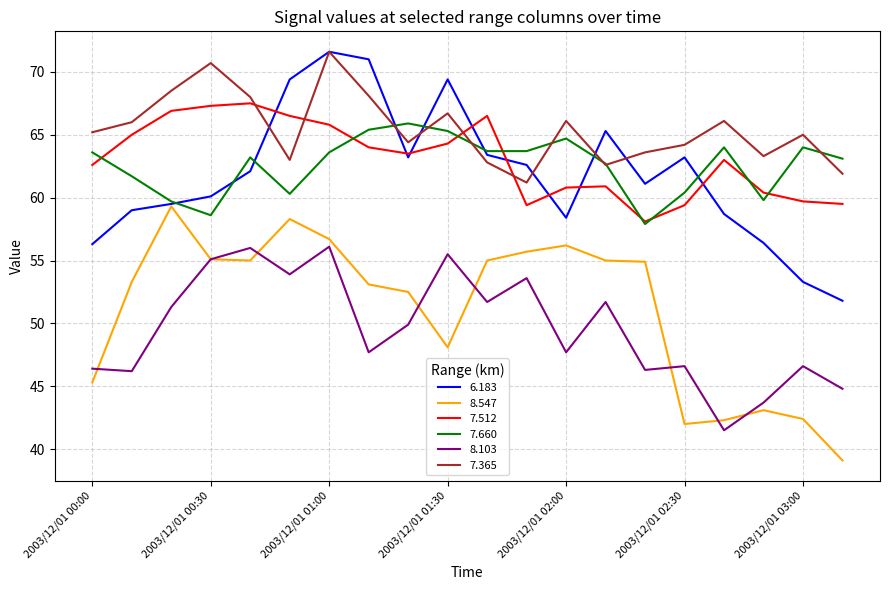

Which series has the largest total across all categories?

7.365